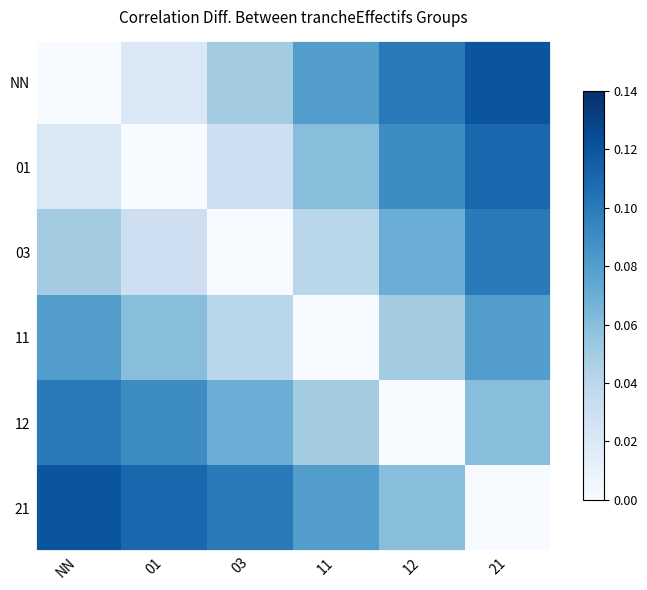

Reading left to right, list all the values displayed in this chart.

NN: NN=0.0	01=0.0	03=0.1	11=0.1	12=0.1	21=0.1
01: NN=0.0	01=0.0	03=0.0	11=0.1	12=0.1	21=0.1
03: NN=0.1	01=0.0	03=0.0	11=0.0	12=0.1	21=0.1
11: NN=0.1	01=0.1	03=0.0	11=0.0	12=0.1	21=0.1
12: NN=0.1	01=0.1	03=0.1	11=0.1	12=0.0	21=0.1
21: NN=0.1	01=0.1	03=0.1	11=0.1	12=0.1	21=0.0